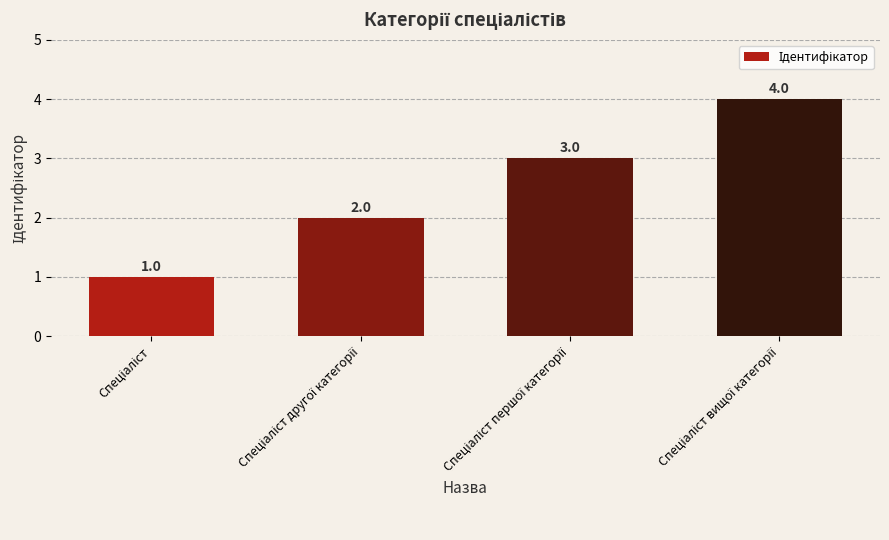

What is the greatest value displayed?

4